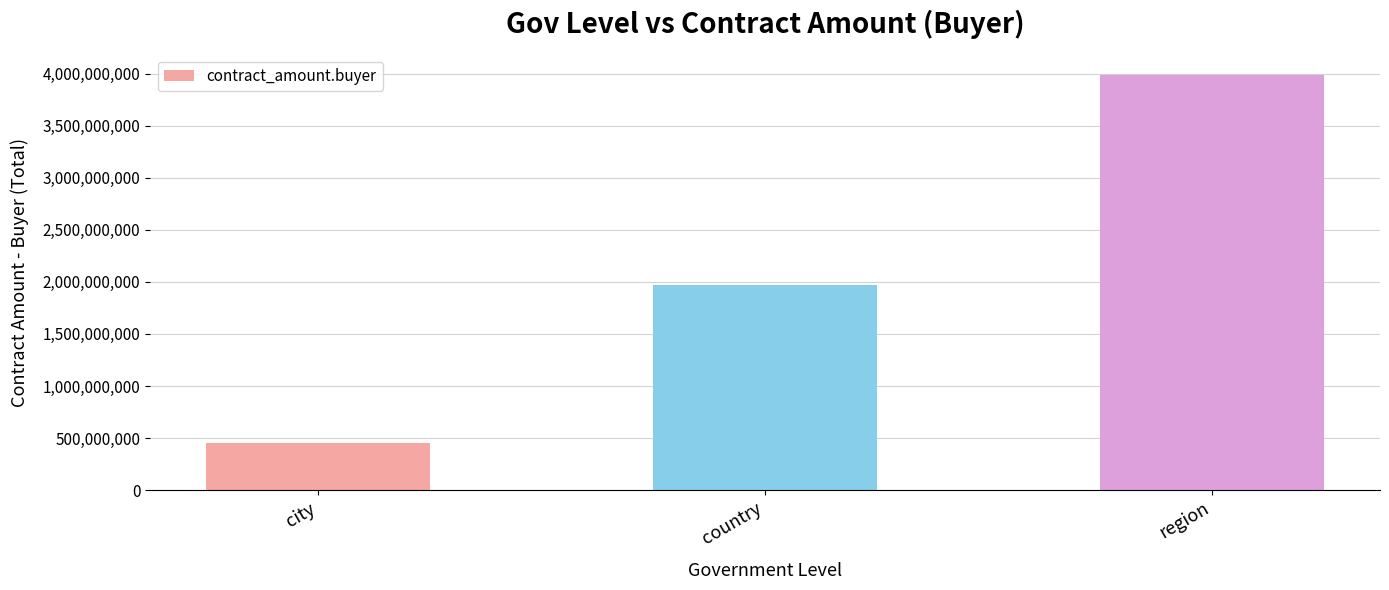

What is the label of the 3rd bar from the right?

city